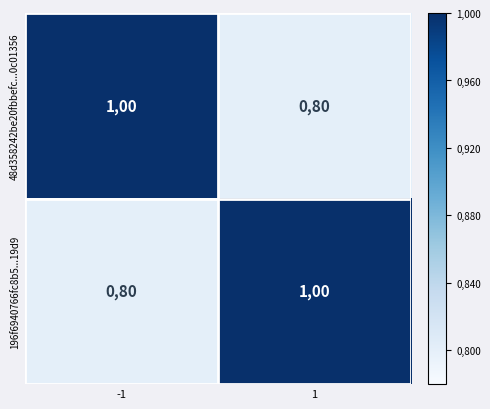

Reading left to right, extract all data points from this chart.

48d358242be20fbbefc...0c01356: 100	80
196f6940766fc8b5...19d9: 80	100